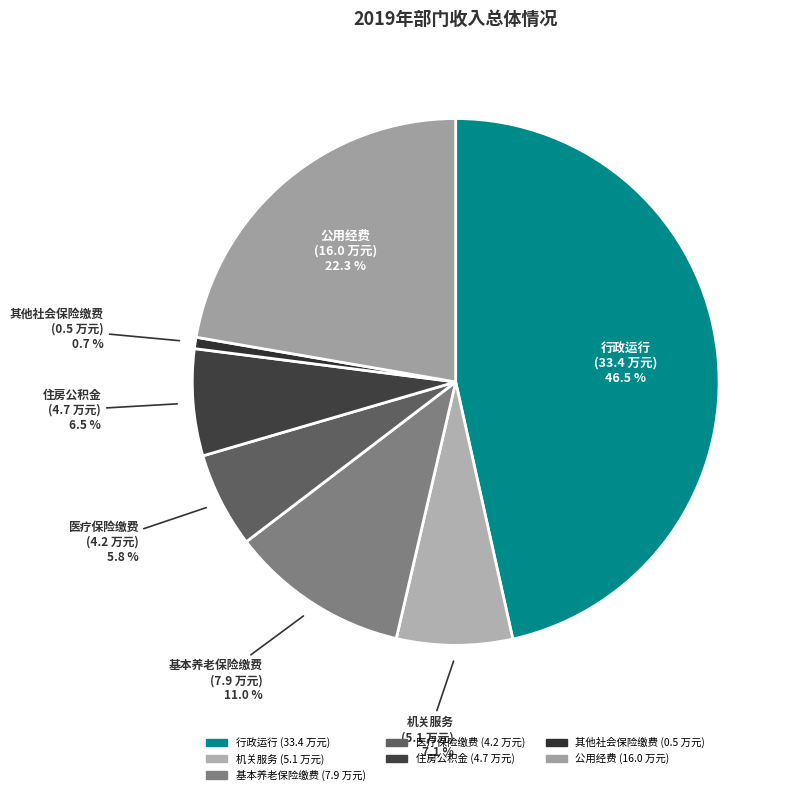

What is the largest slice in the pie chart?

行政运行